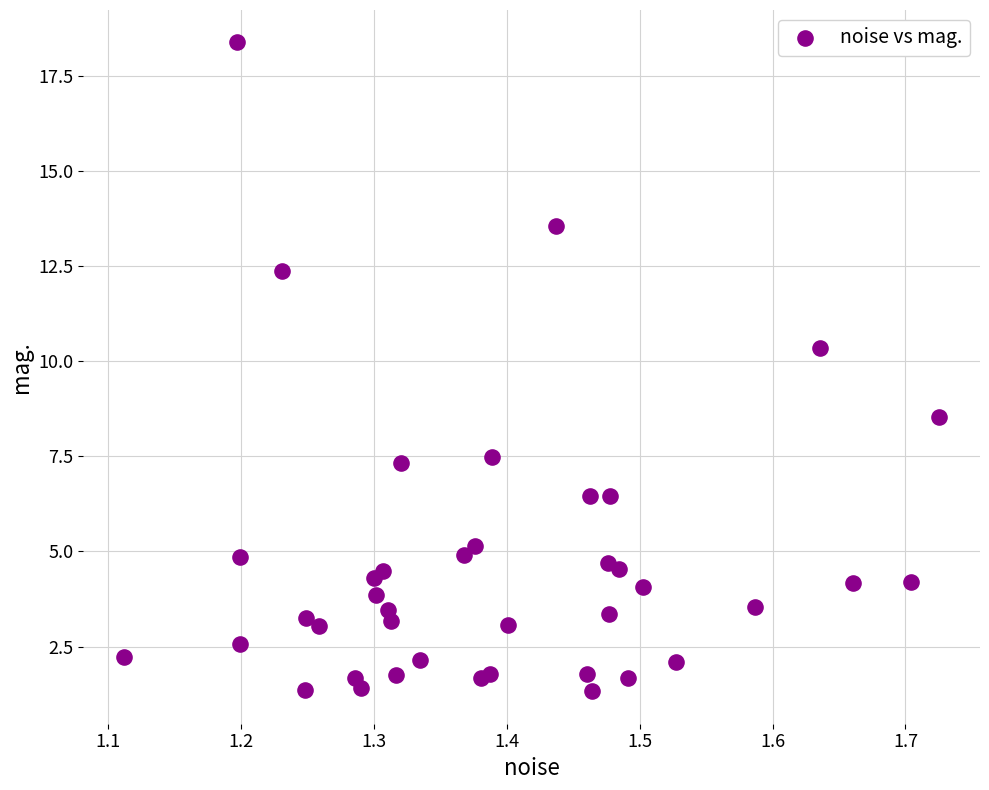

What is the range of X values (max minus min)?

0.6